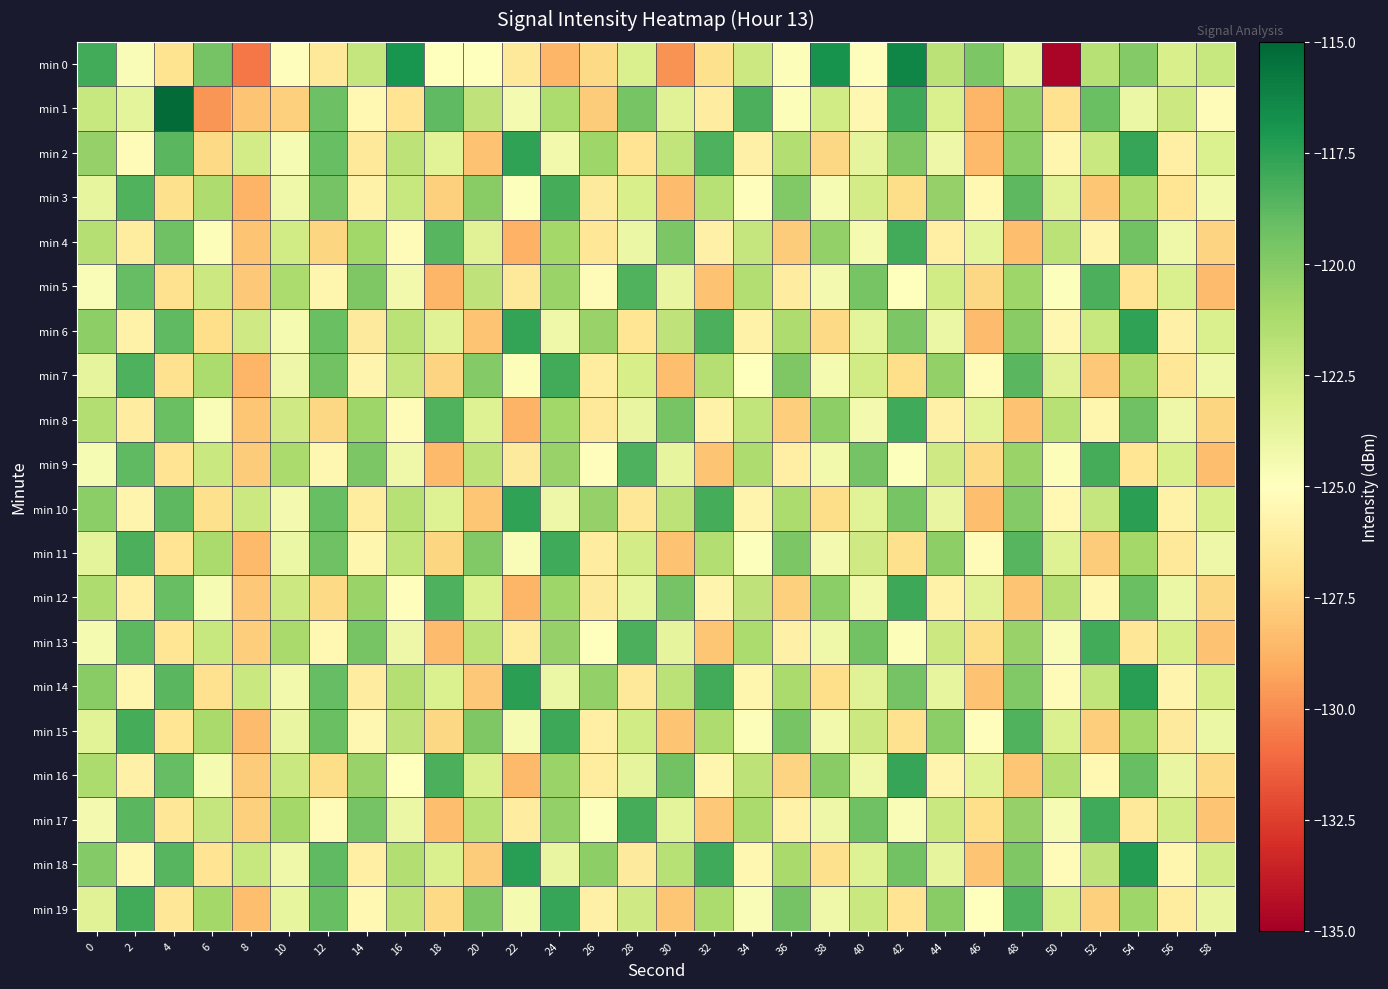

At which category is the sum across all series the highest?

54